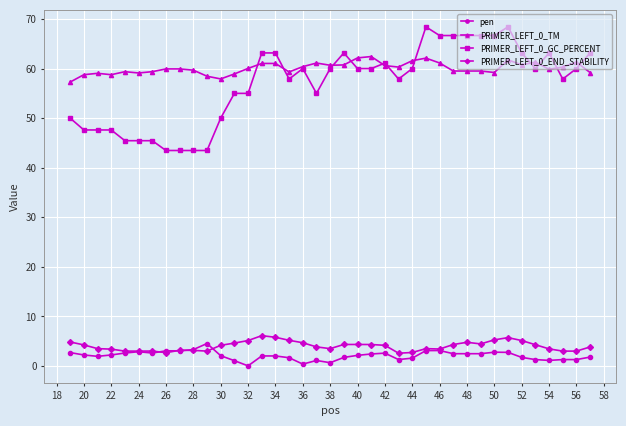

True or false: pen has more than 1 interior local peaks.

True